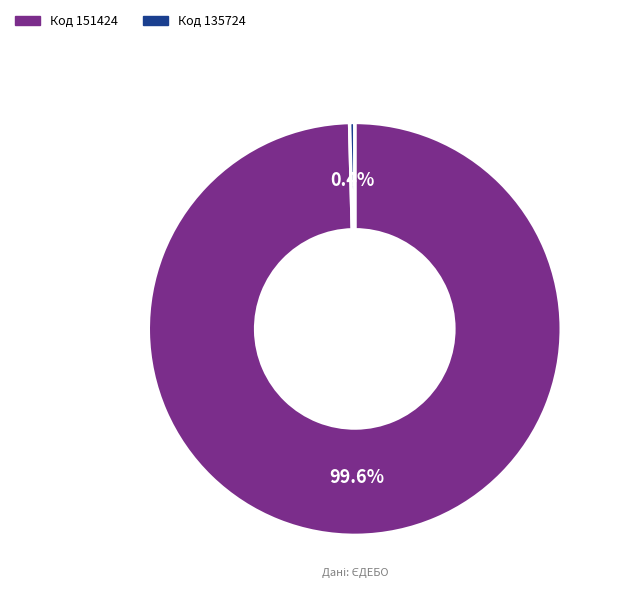

Is there any slice that represents more than half of the pie?

Yes